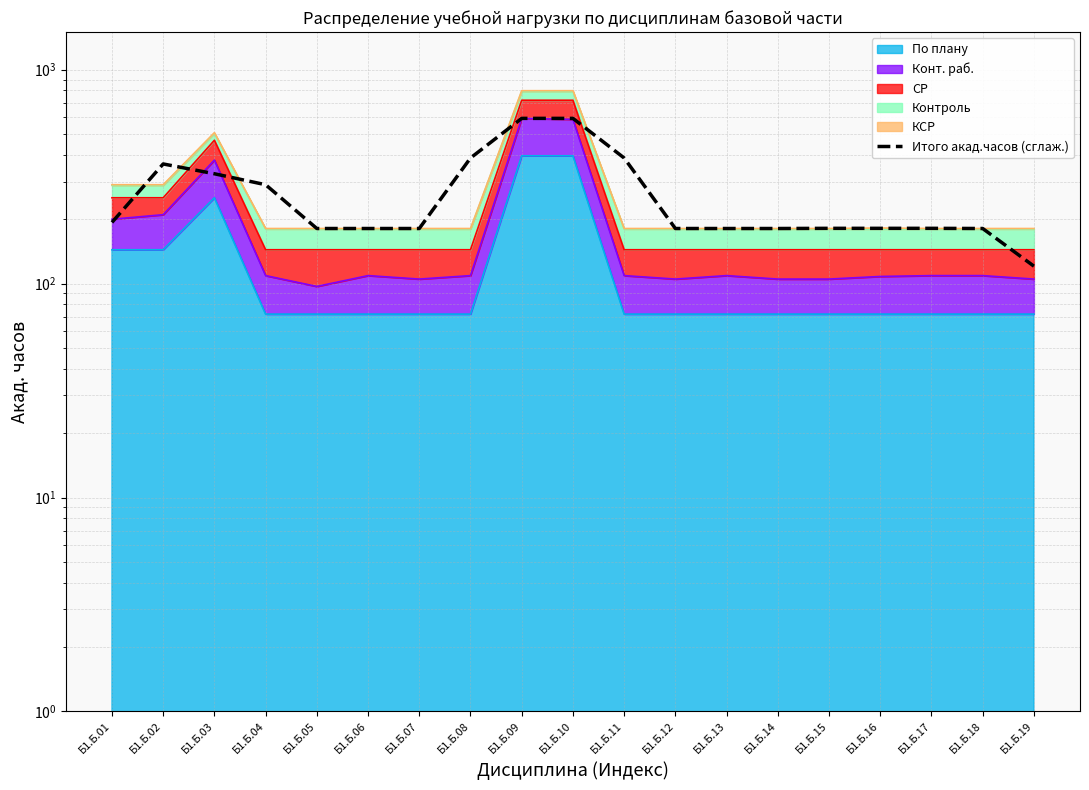

How many points are higher than both their immediate neighbors (excluding endpoints)?

2